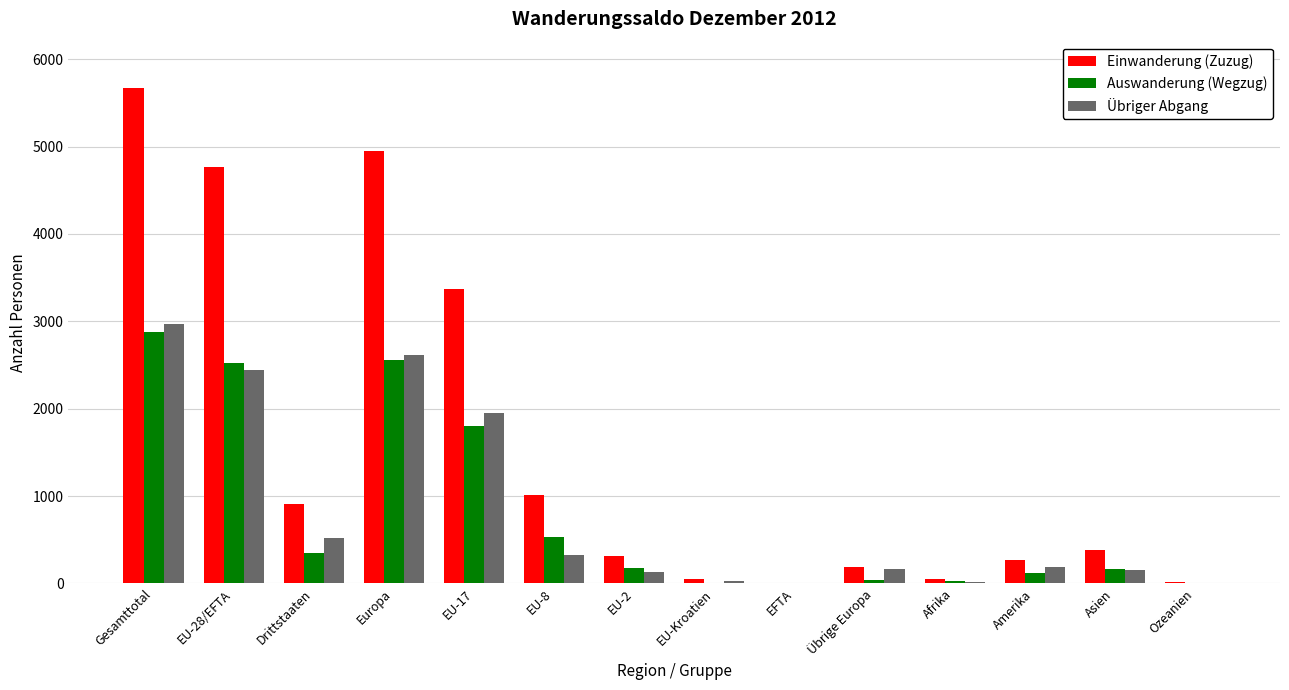

Is the value of Einwanderung (Zuzug) at Europa greater than the value of Übriger Abgang at Übrige Europa?

Yes